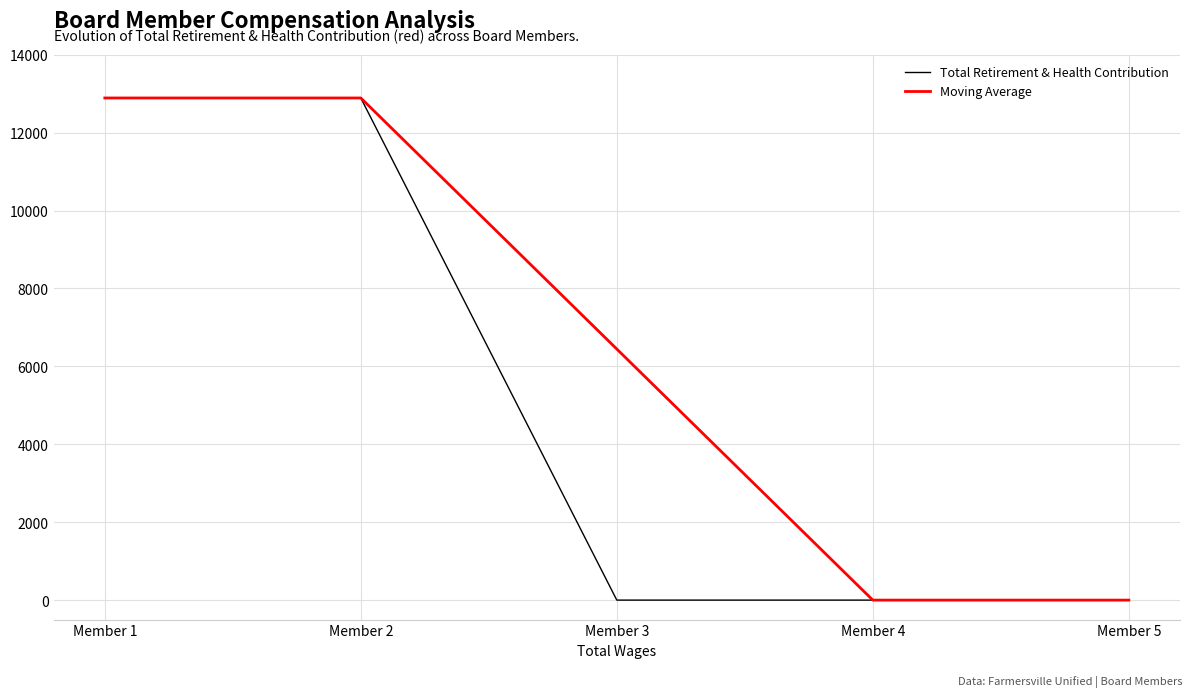

What is the greatest value displayed?

12891.0